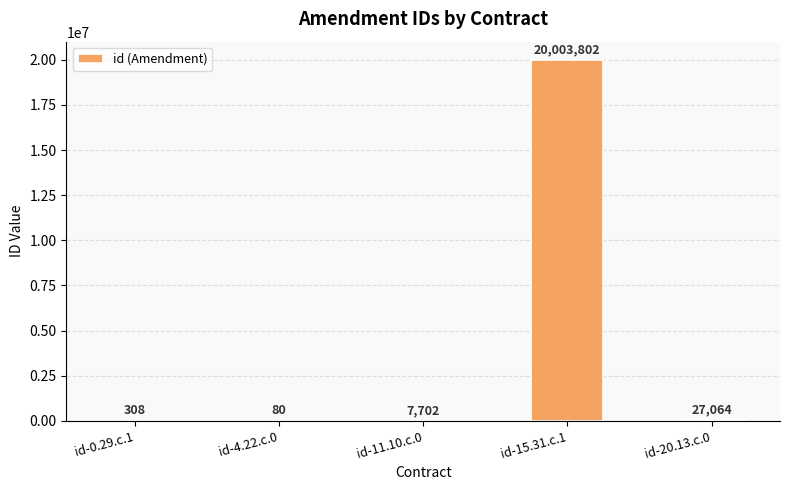

What is the approximate value at id-0.29.c.1, to the nearest 100?

300